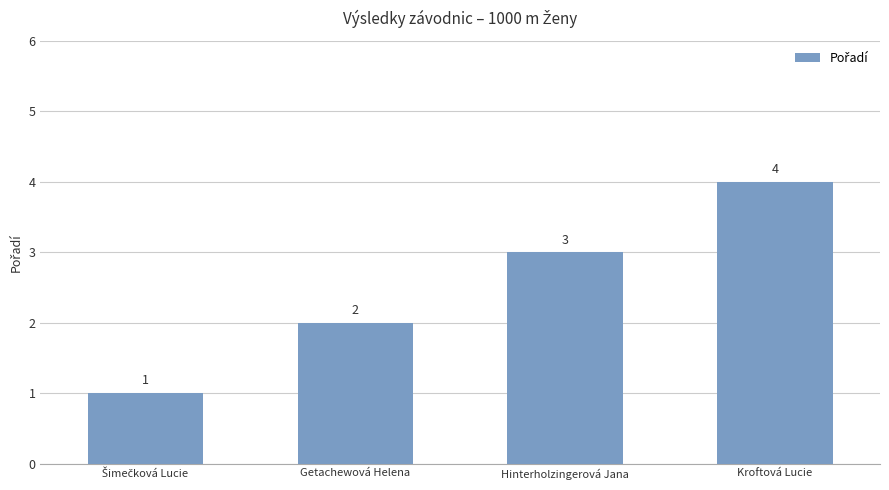

The chart shows a value of 1 at Hinterholzingerová Jana. True or false?

False